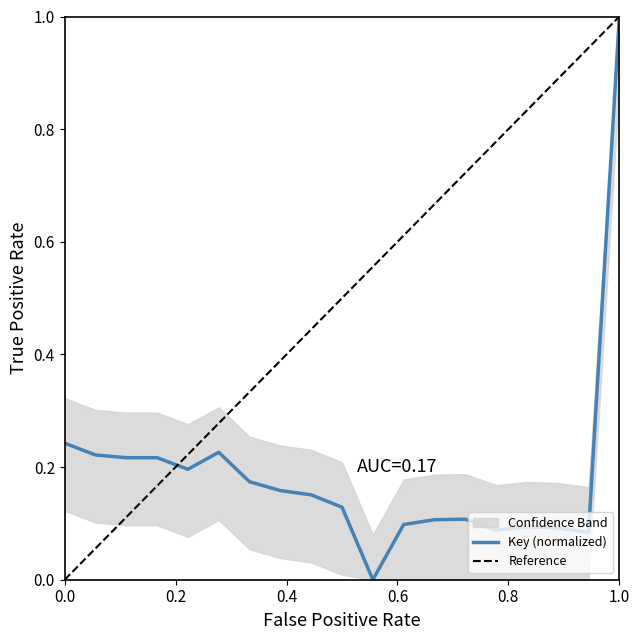

True or false: Key (normalized) has a value of 1.0 at 1.0.

True